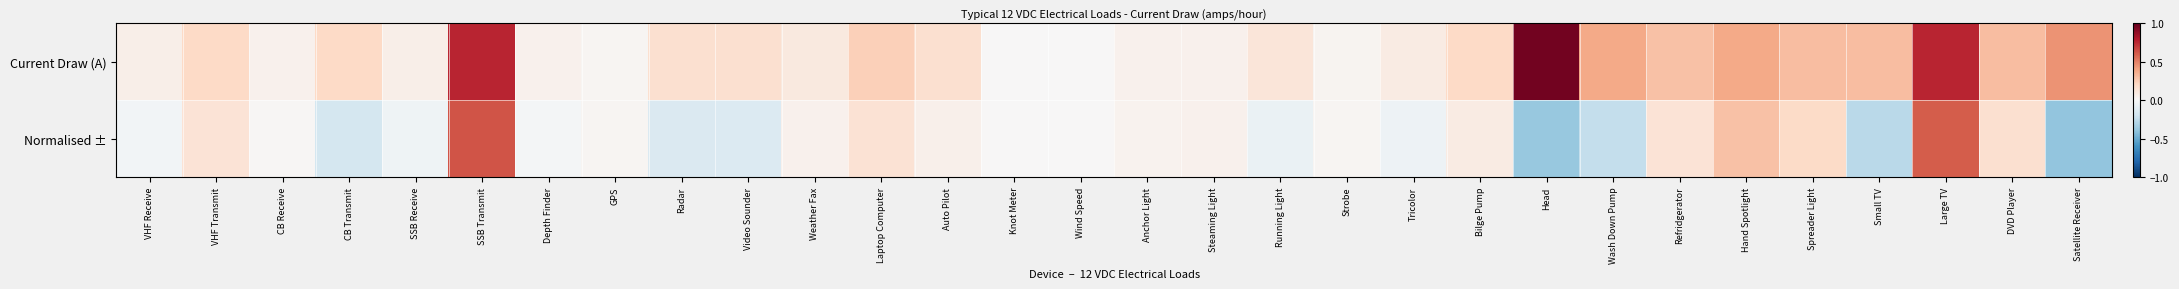

Which series has the largest range (max minus min)?

Normalised ±